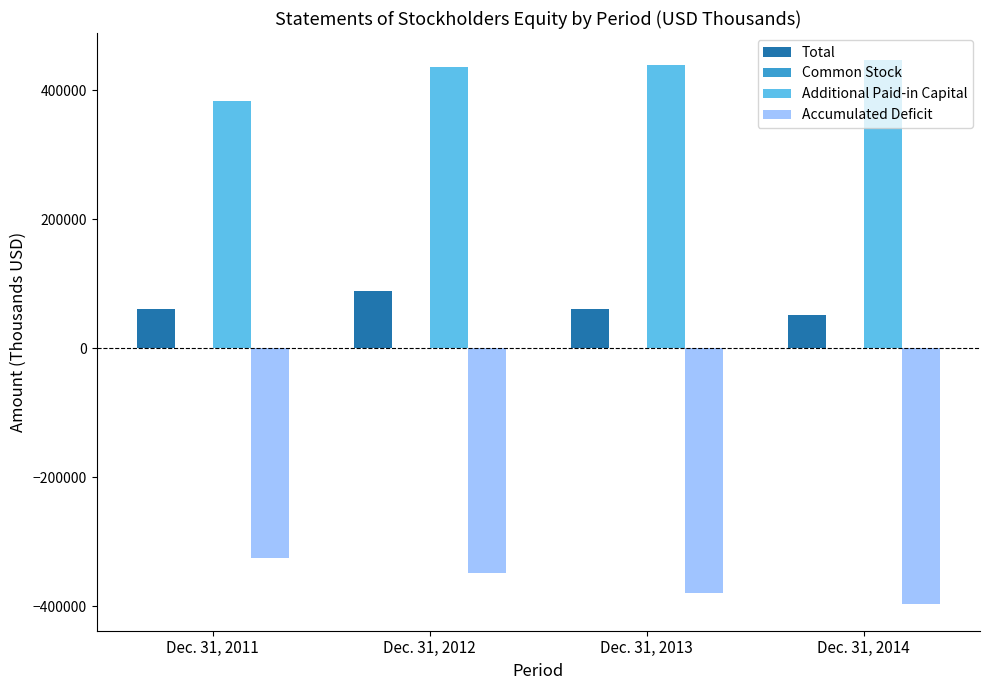

What is the sum of all Additional Paid-in Capital values?

1706408